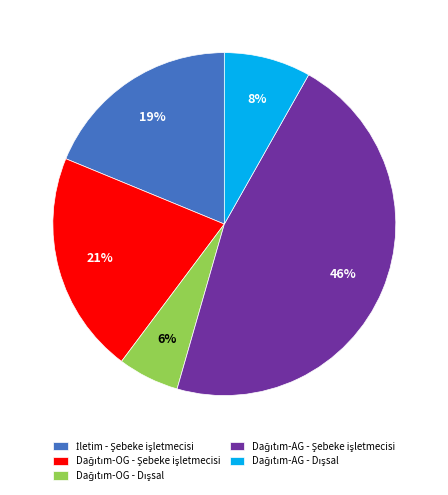

To the nearest percent, what is the average slice percentage?

20%